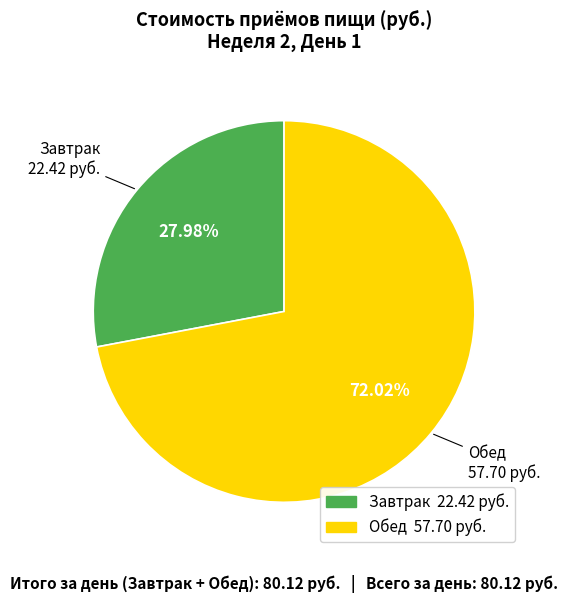

How many slices are in this pie chart?

2